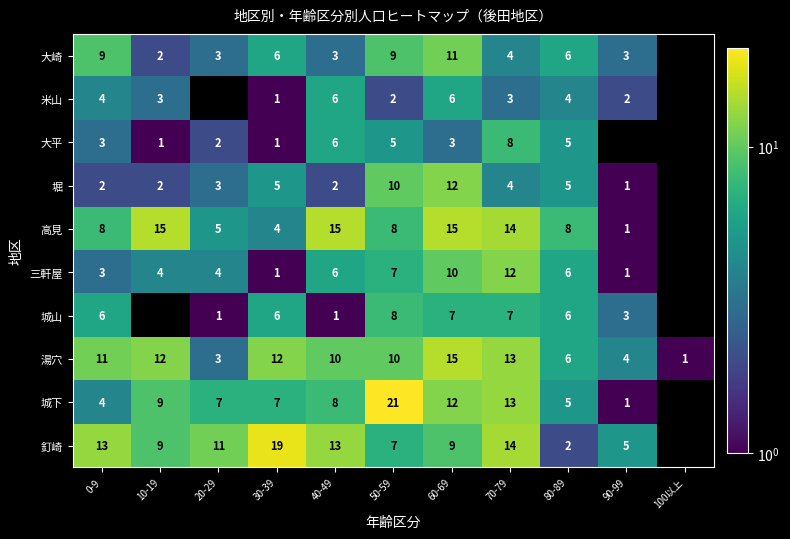

Which label corresponds to the largest value in the chart?

50-59